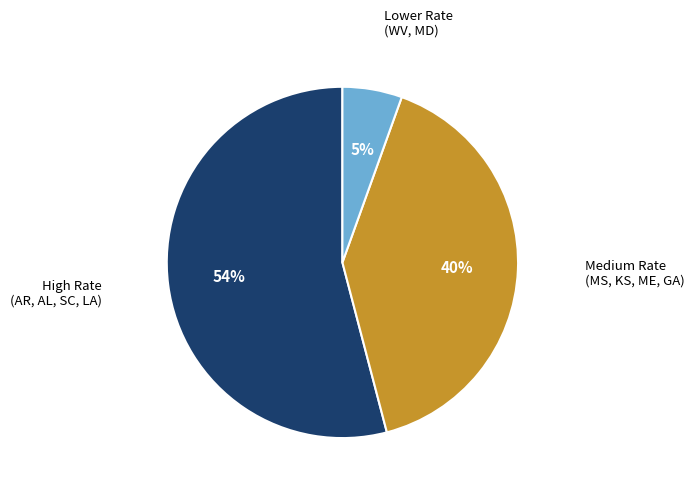

To the nearest percent, what is the difference between the largest and smallest slice percentages?

49%